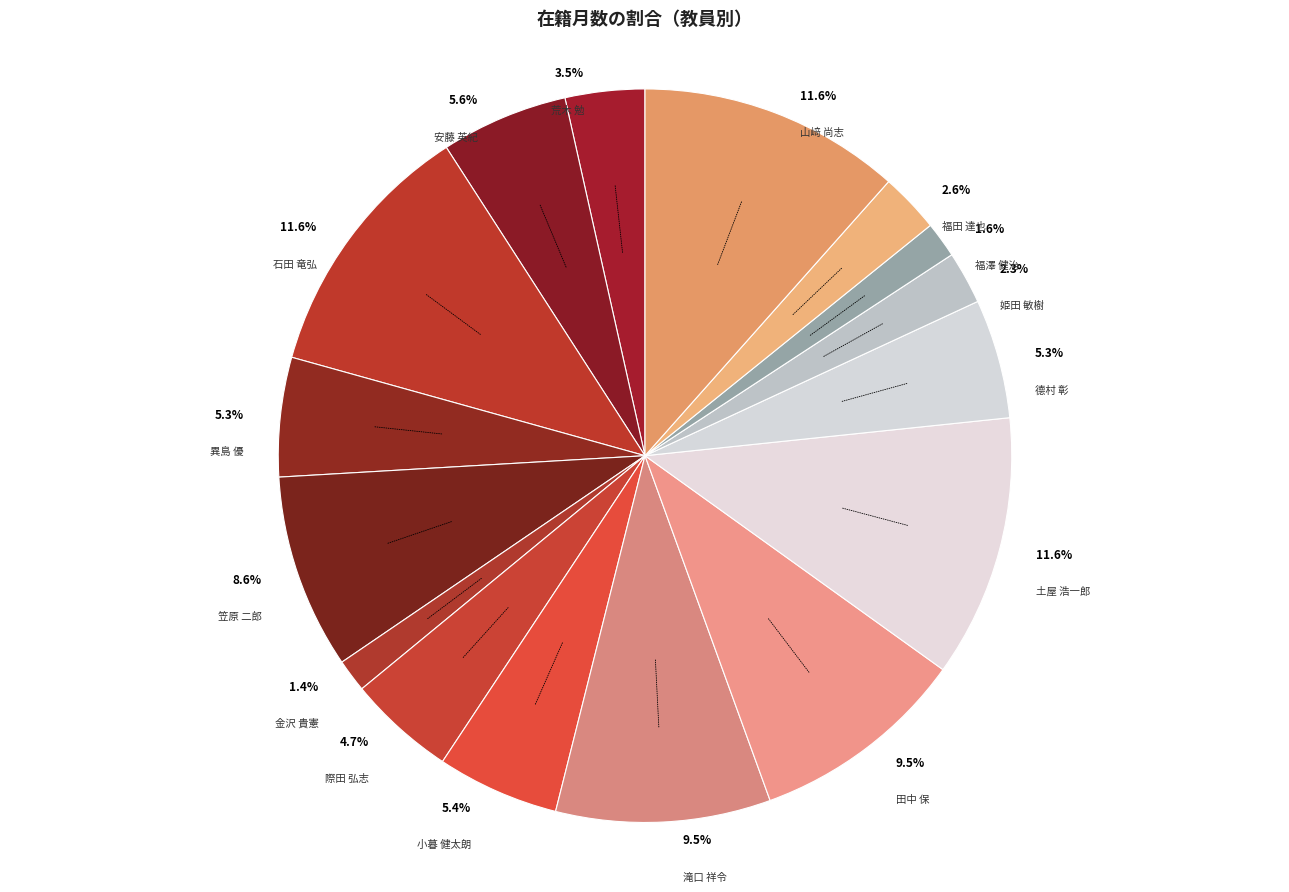

Count the number of slices in the pie.

16